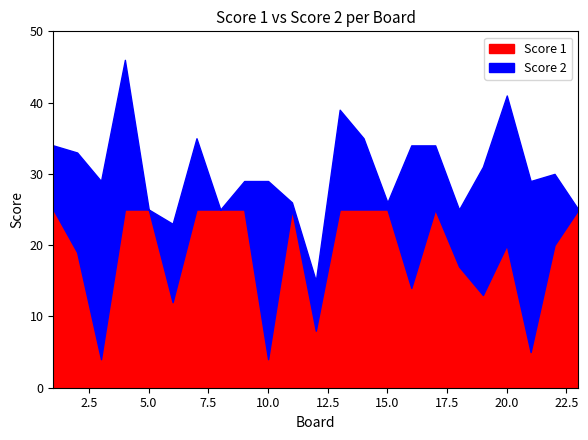

Reading left to right, extract all data points from this chart.

Score 1: 1=25	2=19	3=4	4=25	5=25	6=12	7=25	8=25	9=25	10=4	11=25	12=8	13=25	14=25	15=25	16=14	17=25	18=17	19=13	20=20	21=5	22=20	23=25
Score 2: 1=9	2=14	3=25	4=21	5=0	6=11	7=10	8=0	9=4	10=25	11=1	12=7	13=14	14=10	15=1	16=20	17=9	18=8	19=18	20=21	21=24	22=10	23=0